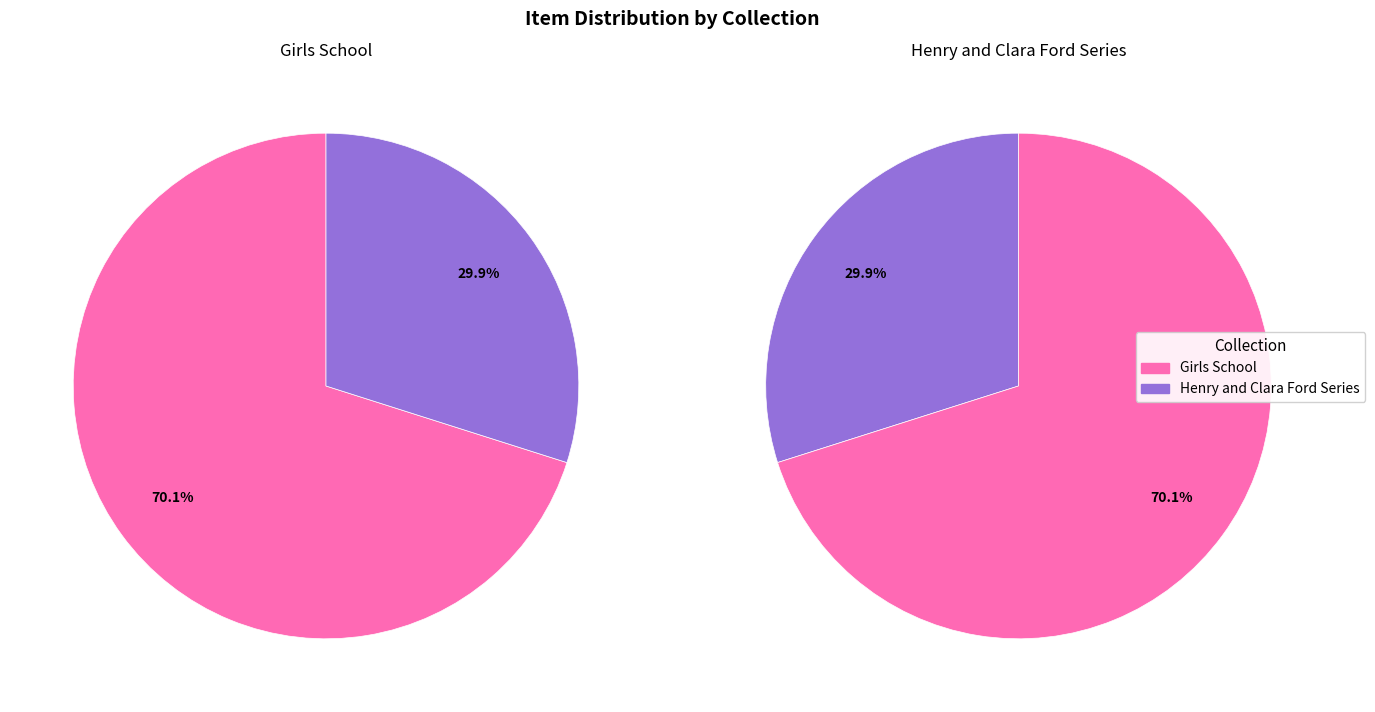

Combined, what portion of the pie is Girls School and Henry and Clara Ford Series?

100.0%